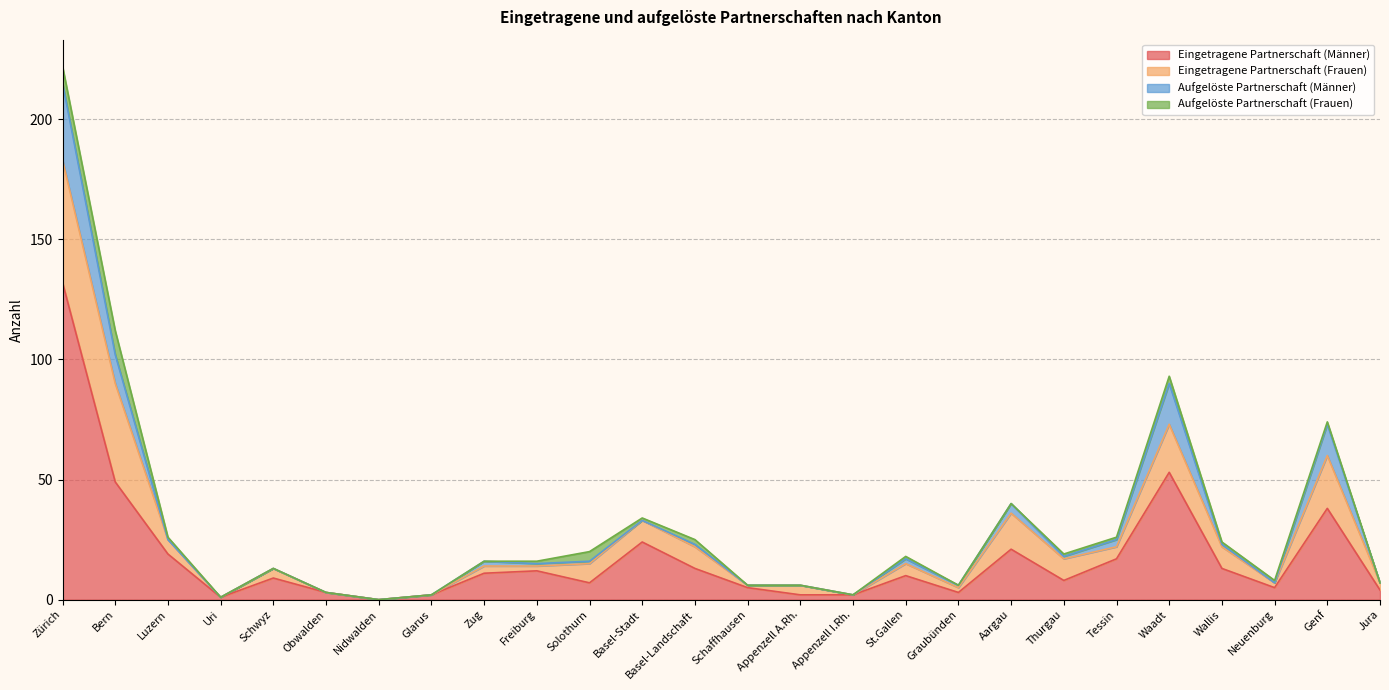

Which category has the highest value across all series?

Zürich